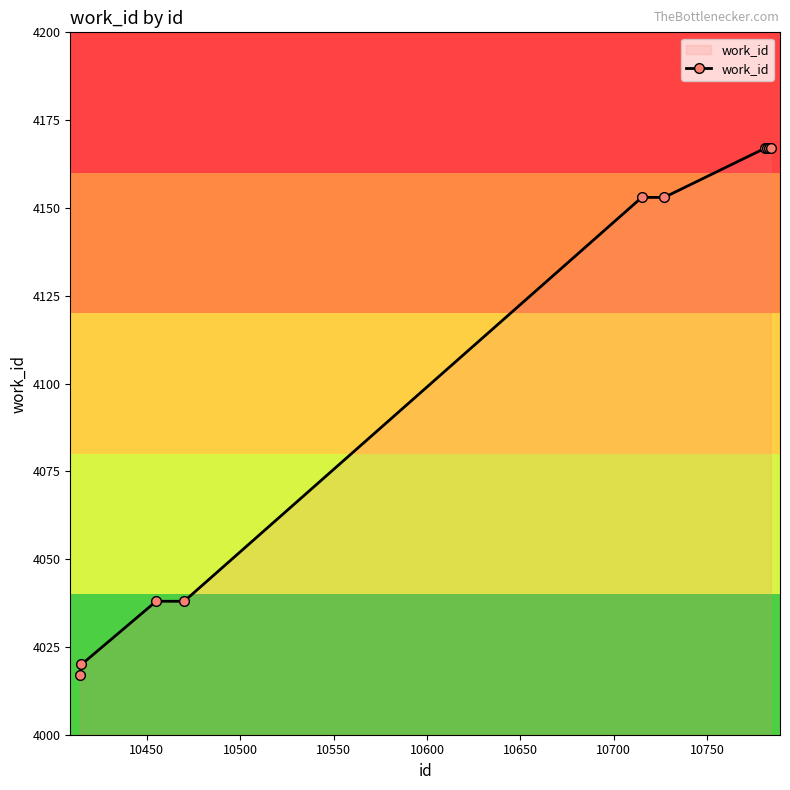

What is the difference between the maximum and minimum values?

150